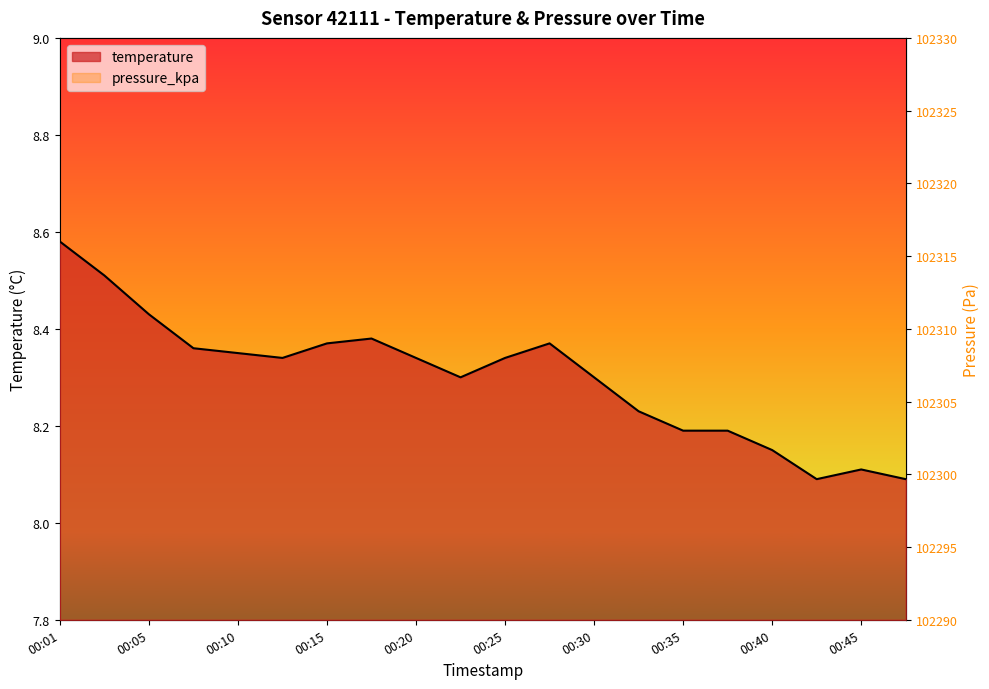

Between 00:13 and 00:28, which is larger?

00:28